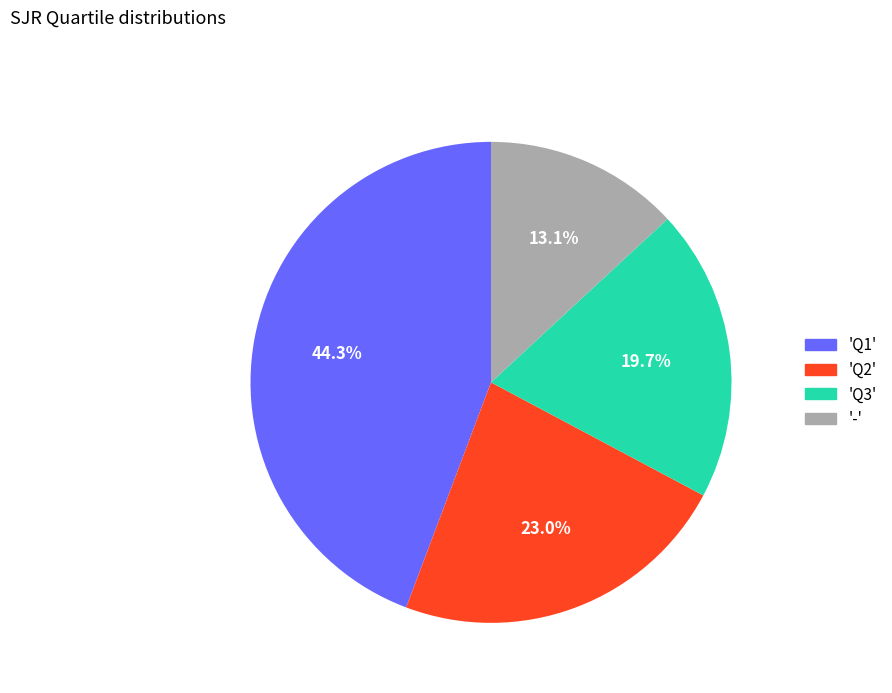

Does any single category account for the majority?

No